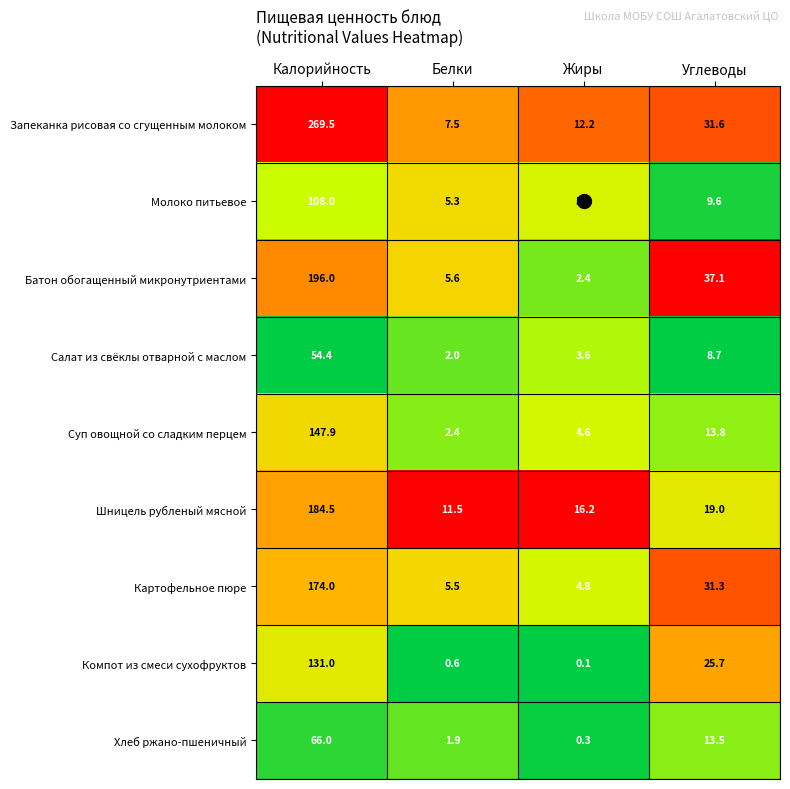

What value does the Батон обогащенный микронутриентами series have at Белки?

5.6